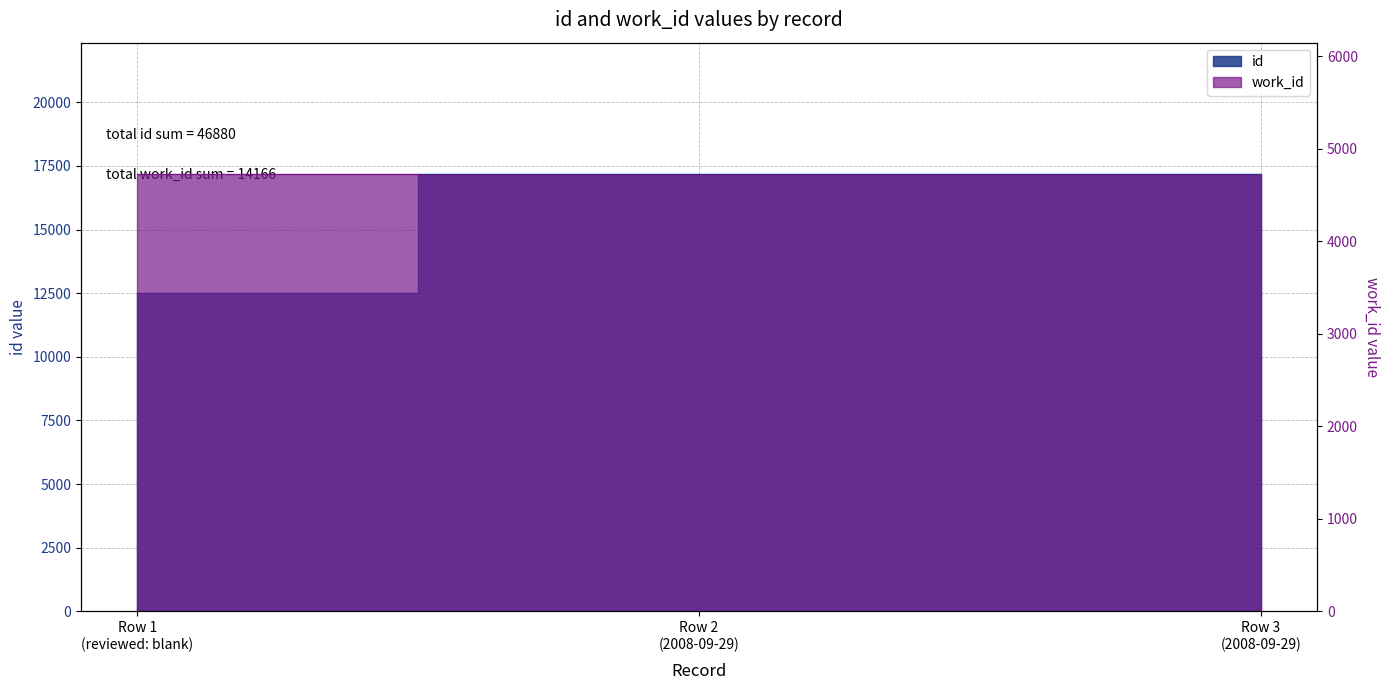

Rank the series by their maximum value, from lowest to highest.

work_id, id